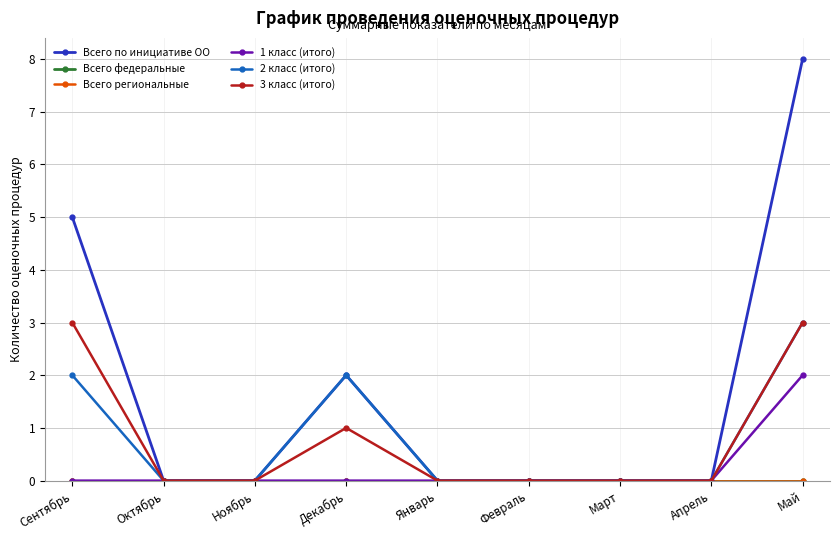

What is the label of the 6th point from the right?

Декабрь